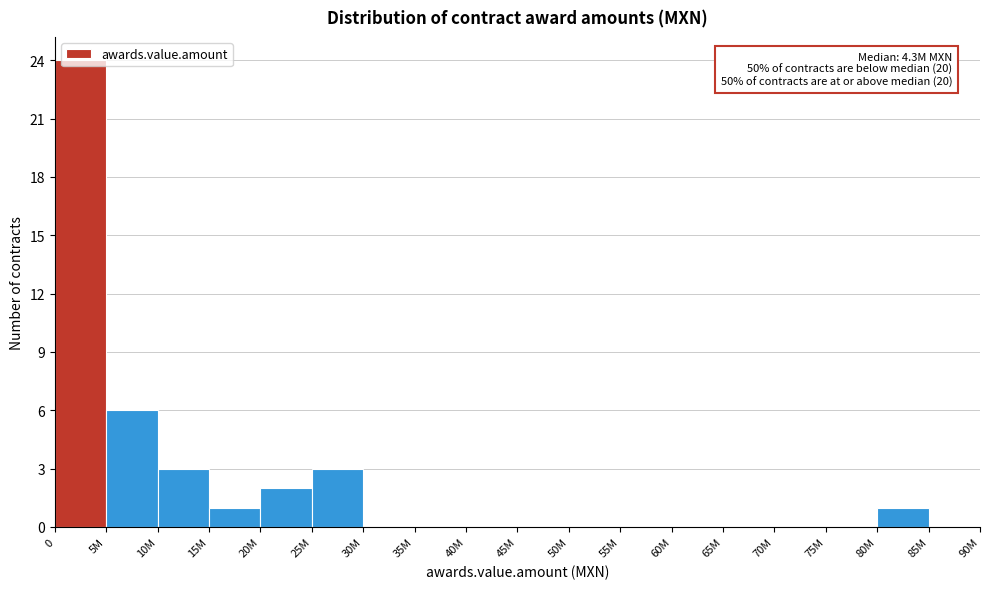

Is it true that the value at 80M is 1?

True